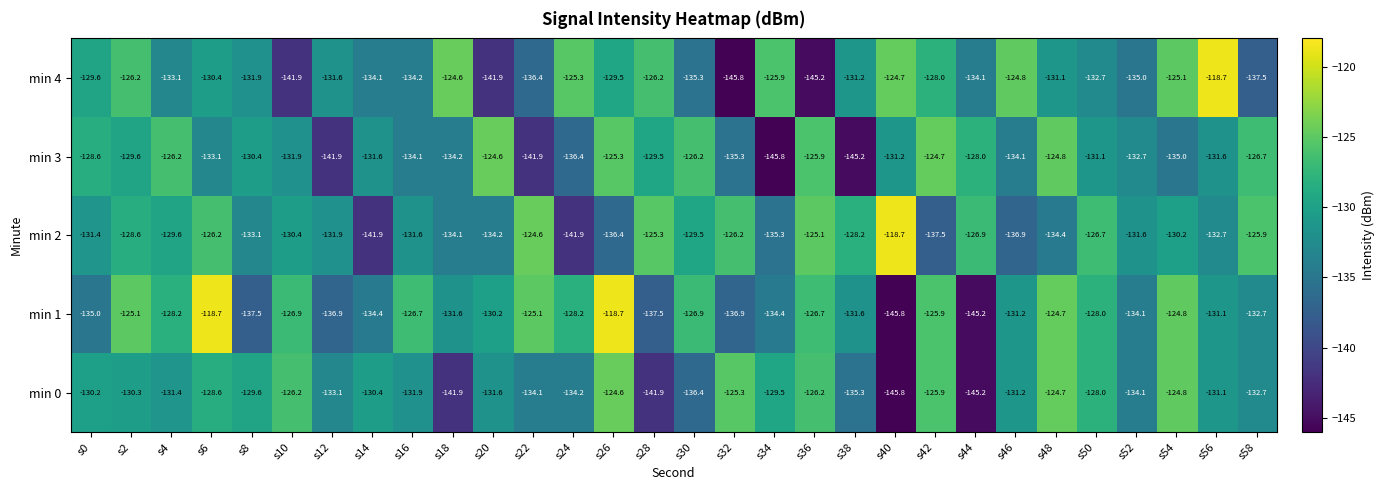

What is the approximate value of min 1 at s24?

-128.2